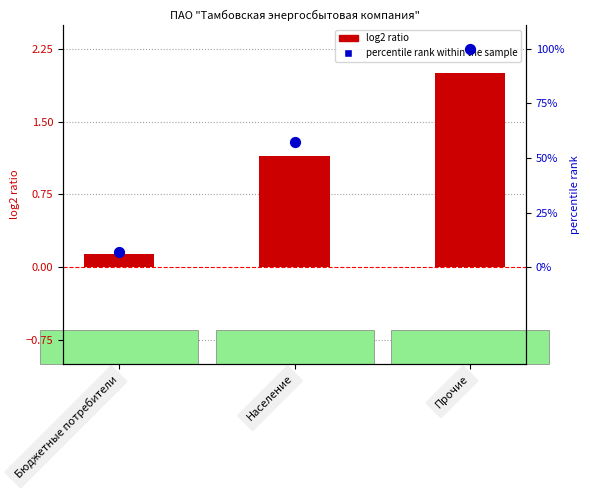

Which series has the widest spread of Y values?

percentile rank within the sample